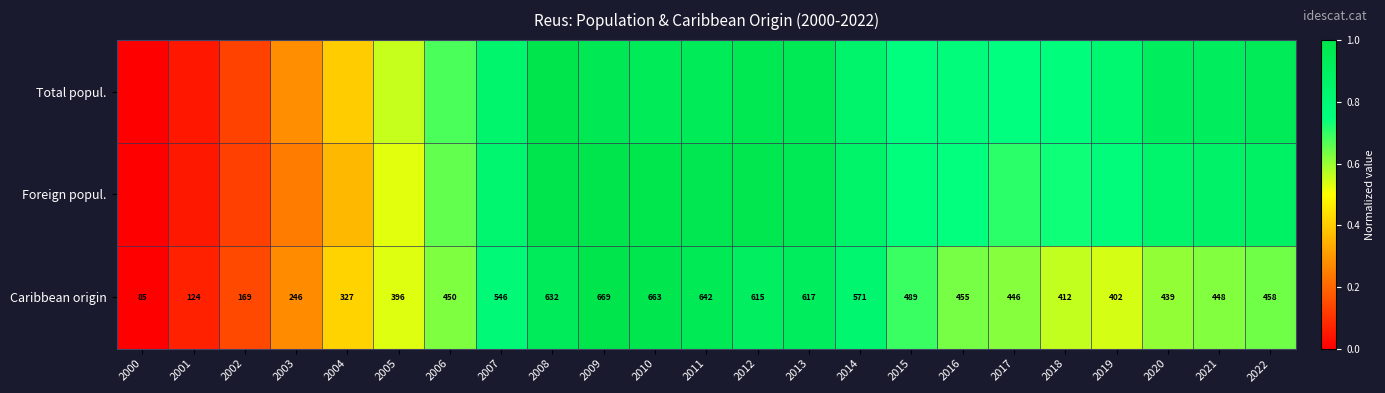

What is the difference between the maximum and second lowest values in the Foreign popul. series?

0.9